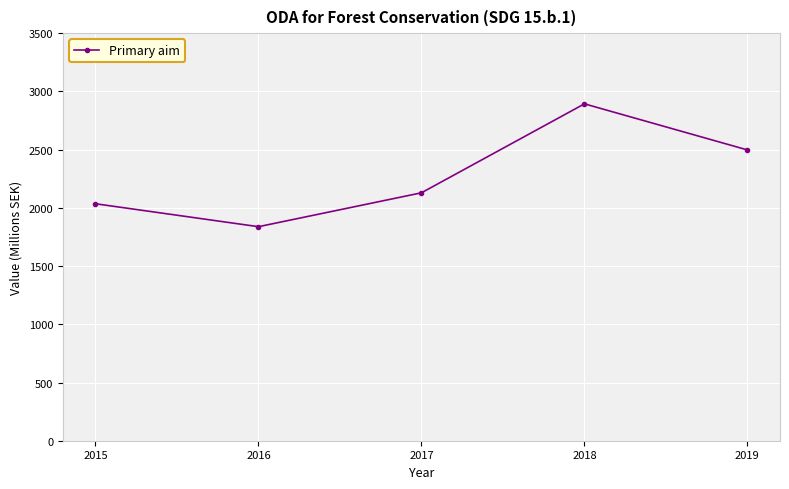

What is the difference between the values at 2018 and 2016?

1055.0